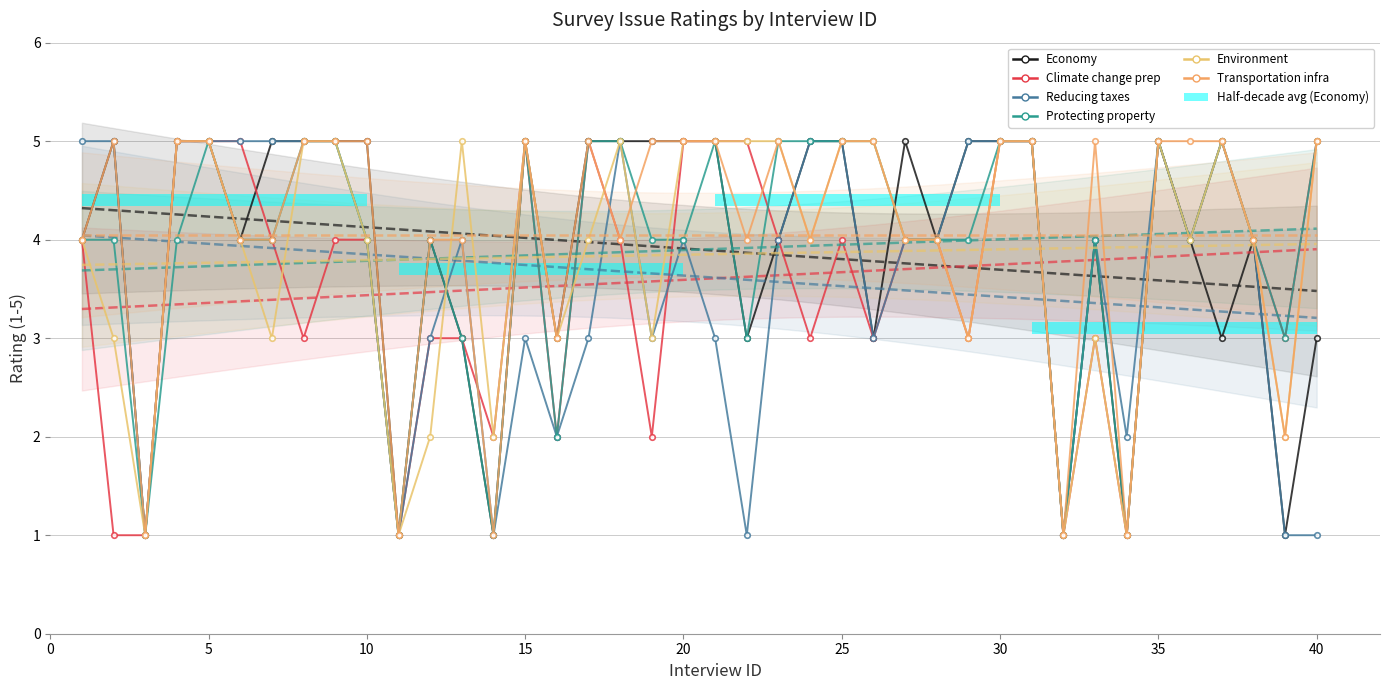

The value of Environment at 13 is 1. True or false?

False